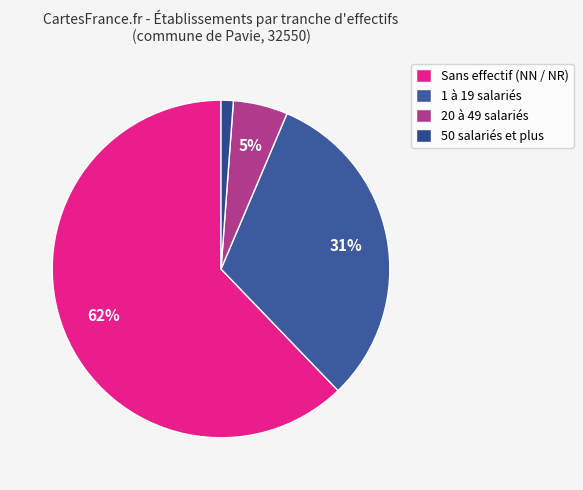

How many segments does this pie chart have?

4